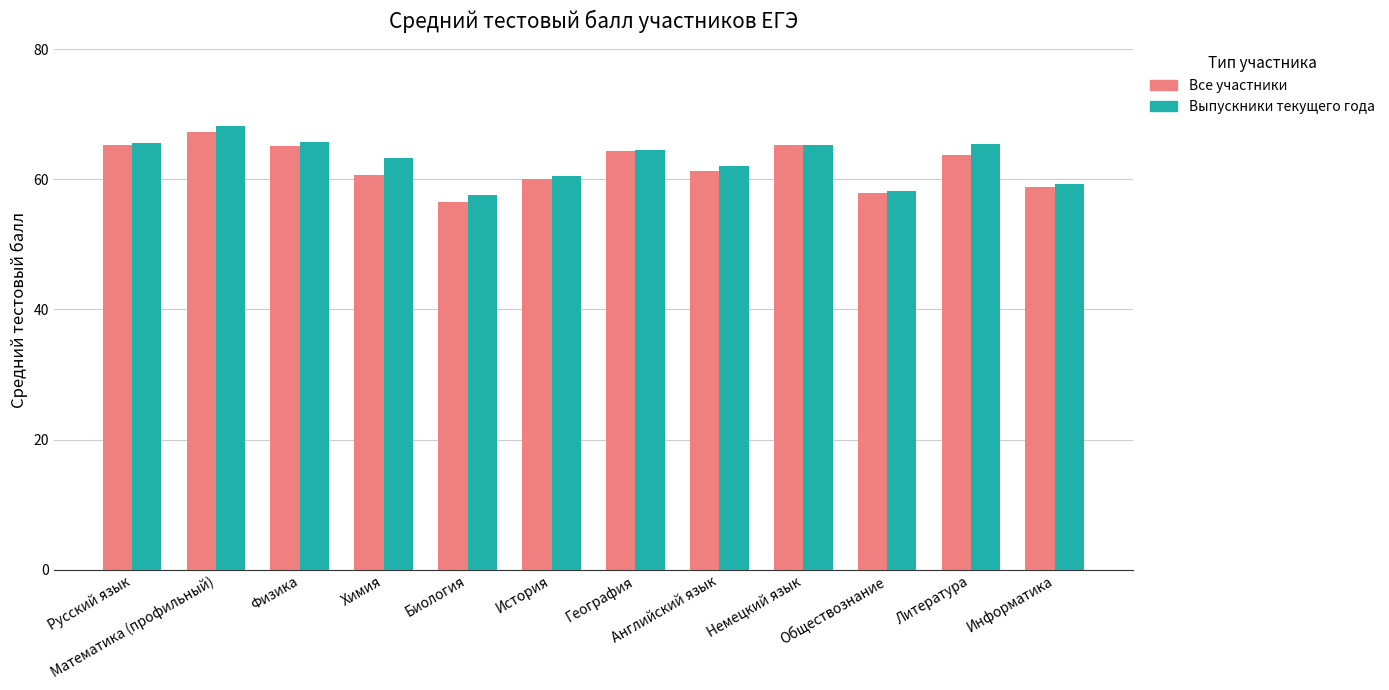

How many values in the Все участники series are below 63?

6